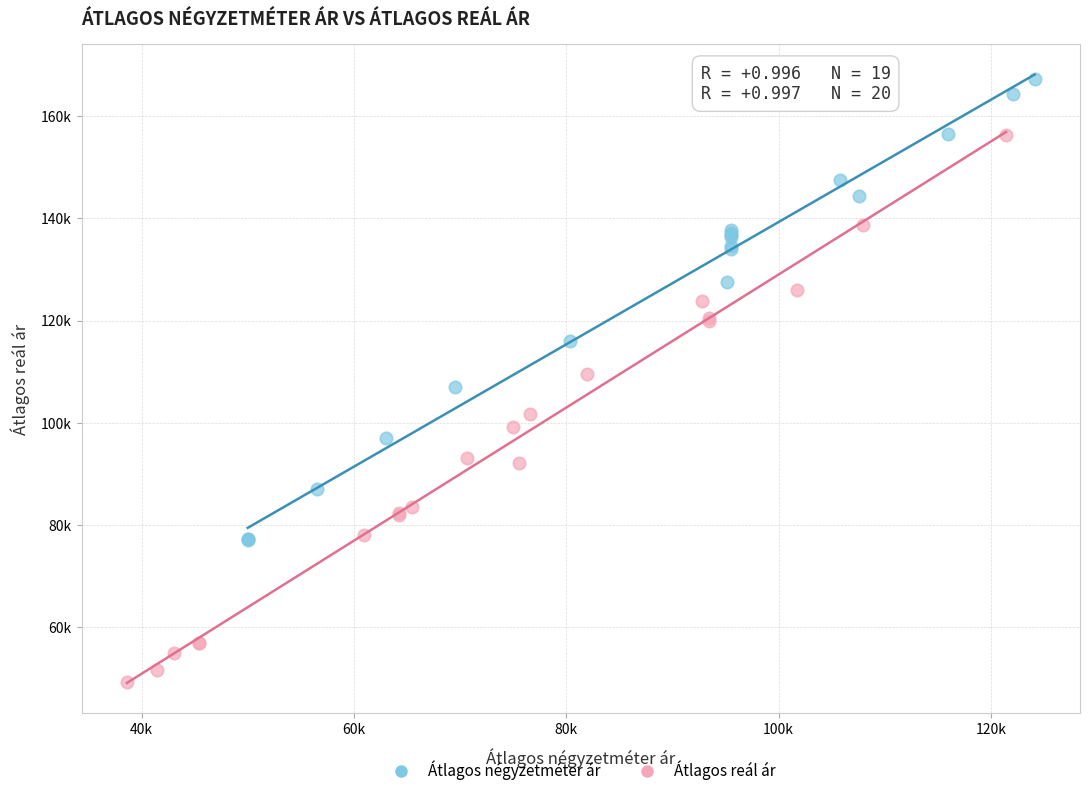

Which series reaches the maximum Y coordinate?

Átlagos négyzetméter ár